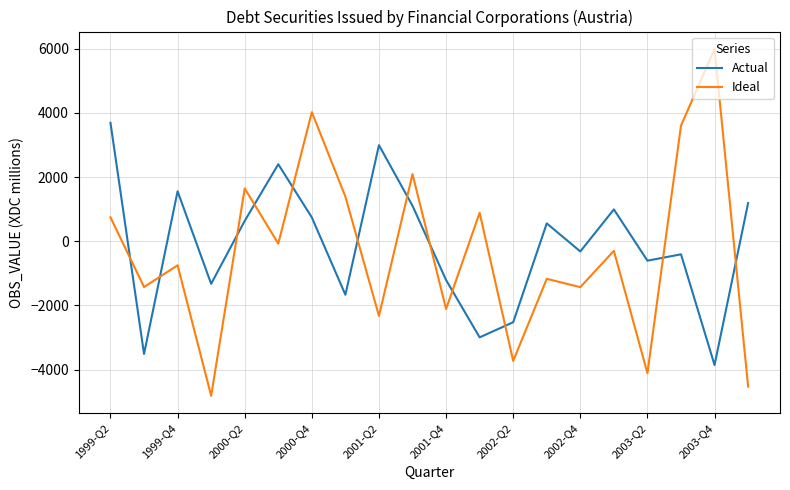

How many interior local peaks does the Actual series have?

6